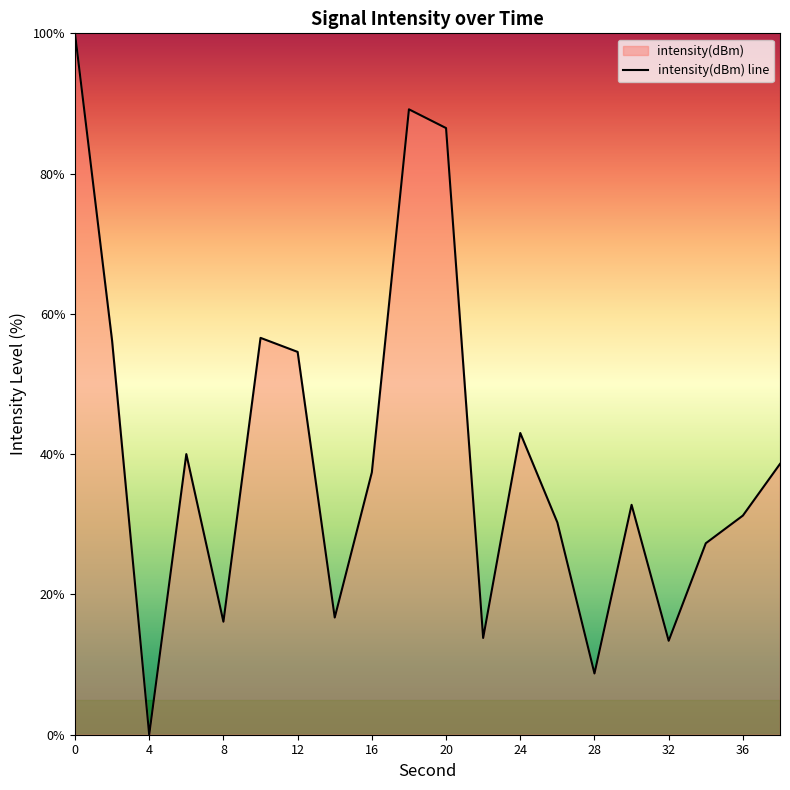

What is the difference between the maximum and second lowest values?

91.3